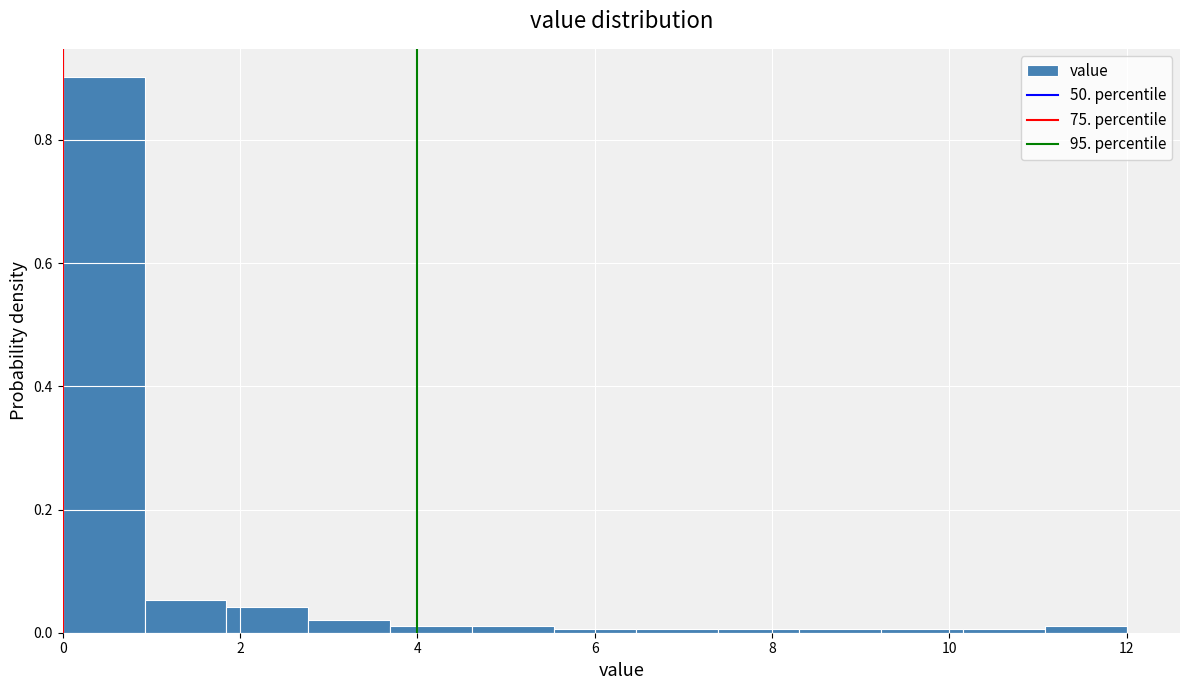

Reading left to right, transcribe this chart: for each bar, give the range it covers on the x-axis and its height. Neither the bar edges nor the heights are printed on the chart, so give them approximately, as read against the axes.

0.0 to 1.0: 0.90
1.0 to 1.8: 0.06
1.8 to 2.8: 0.04
2.8 to 3.6: 0.02
3.6 to 4.6: under 0.02
4.6 to 5.6: under 0.02
5.6 to 6.4: under 0.02
6.4 to 7.4: under 0.02
7.4 to 8.4: under 0.02
8.4 to 9.2: under 0.02
9.2 to 10.2: under 0.02
10.2 to 11.0: under 0.02
11.0 to 12.0: under 0.02